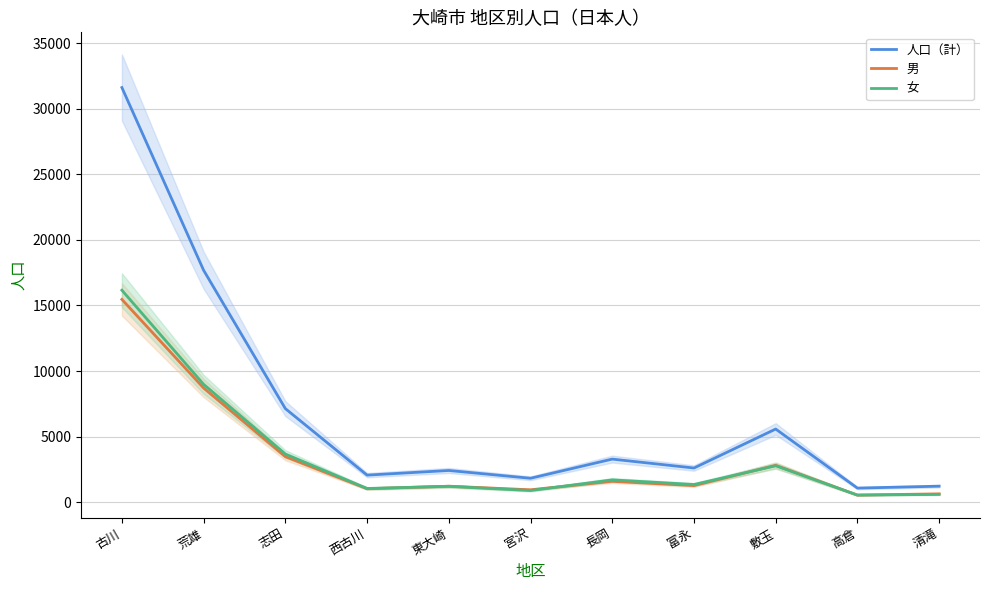

How many values in the 人口（計） series exceed 2599?

5